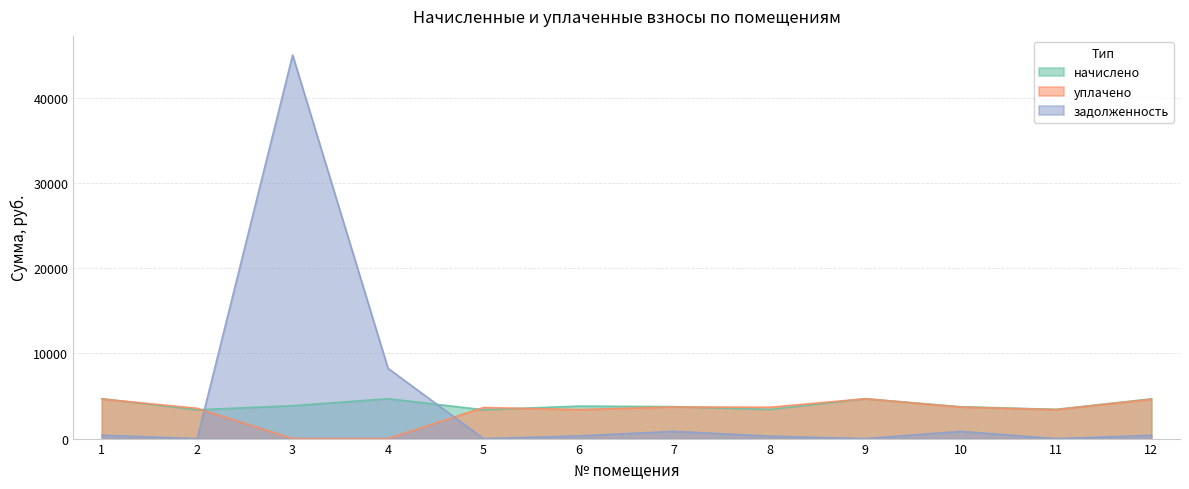

Rank the series by their average value, from highest to lowest.

задолженность, начислено, уплачено